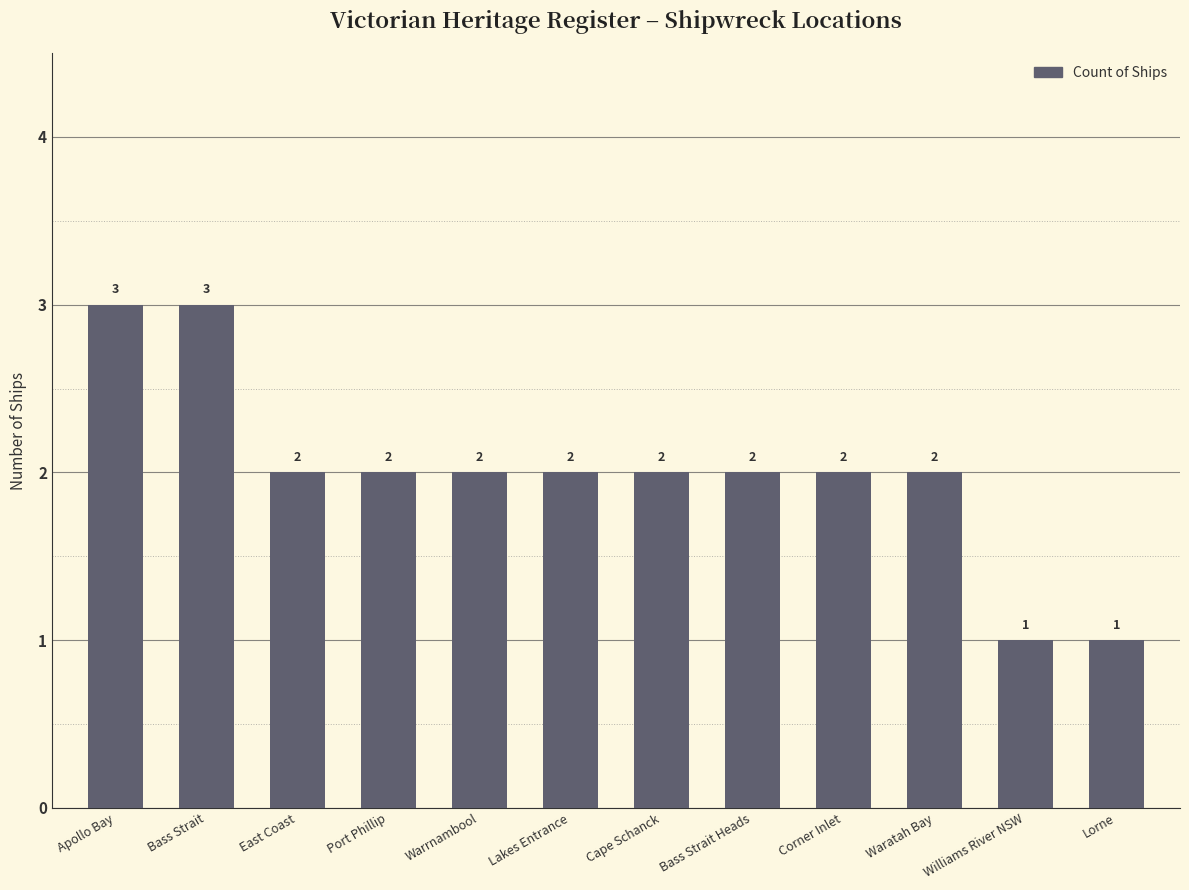

What is the sum of all values?

24